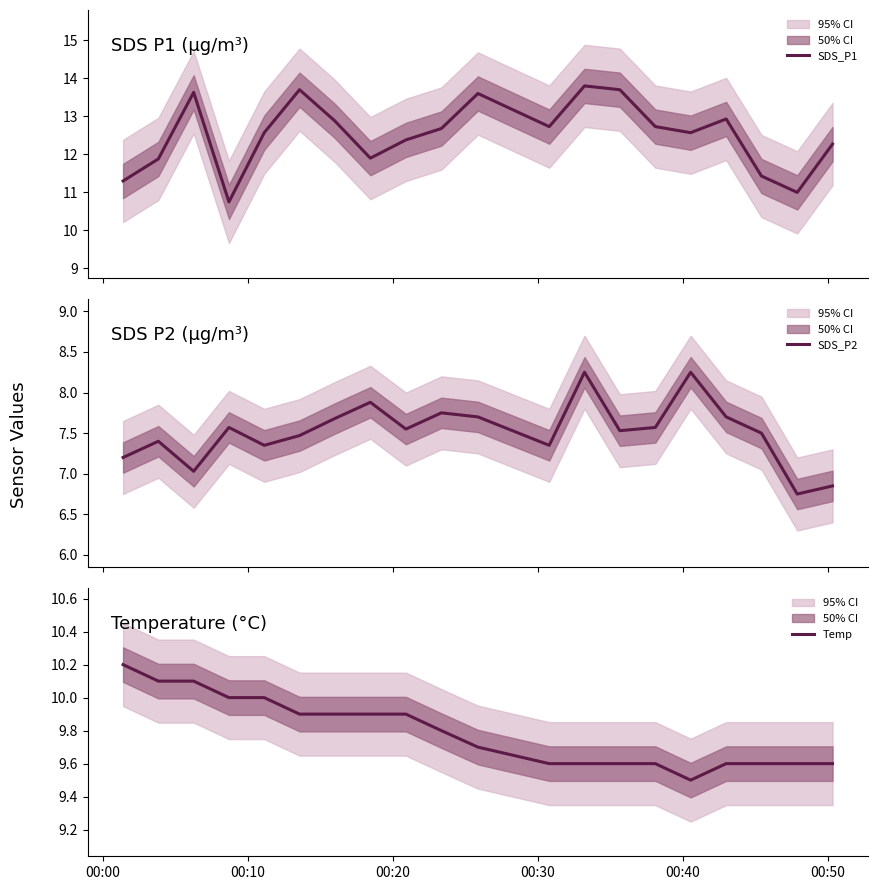

Reading right to left, transcribe all the data shown in this chart.

SDS_P1: 12.3	11.0	11.4	12.9	12.6	12.7	13.7	13.8	12.7	13.6	12.7	12.4	11.9	12.9	13.7	12.6	10.8	13.6	11.9	11.3
SDS_P2: 6.8	6.8	7.5	7.7	8.2	7.6	7.5	8.2	7.3	7.7	7.8	7.5	7.9	7.7	7.5	7.3	7.6	7.0	7.4	7.2
Temp: 9.6	9.6	9.6	9.6	9.5	9.6	9.6	9.6	9.6	9.7	9.8	9.9	9.9	9.9	9.9	10.0	10.0	10.1	10.1	10.2